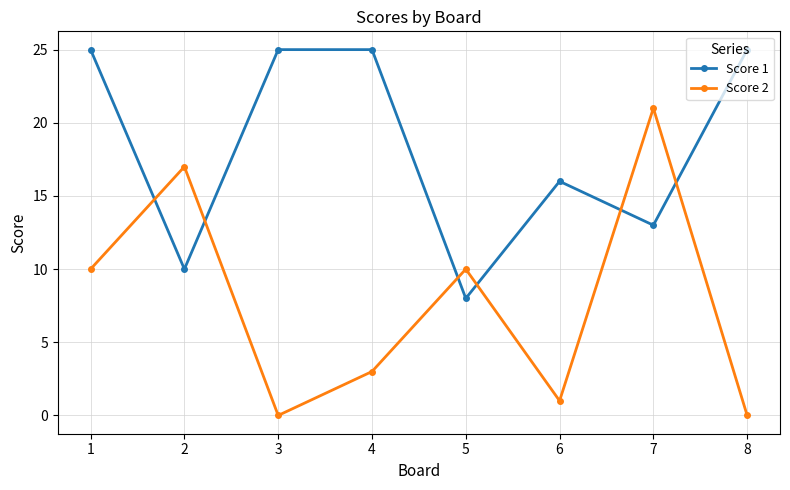

Between 7 and 8, which series saw the biggest shift?

Score 2